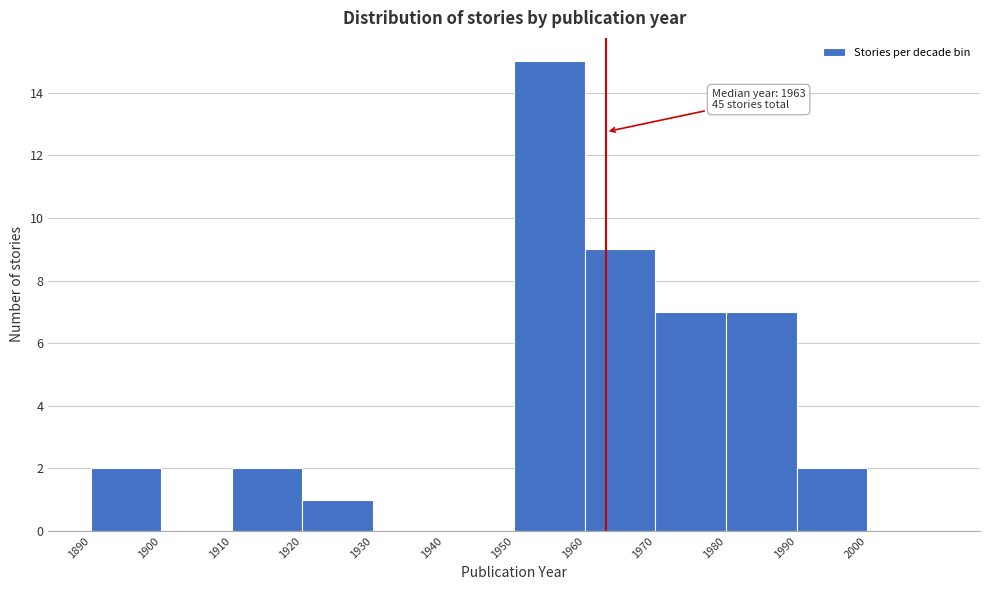

Which range on the x-axis has the tallest bar?

1950 to 1960